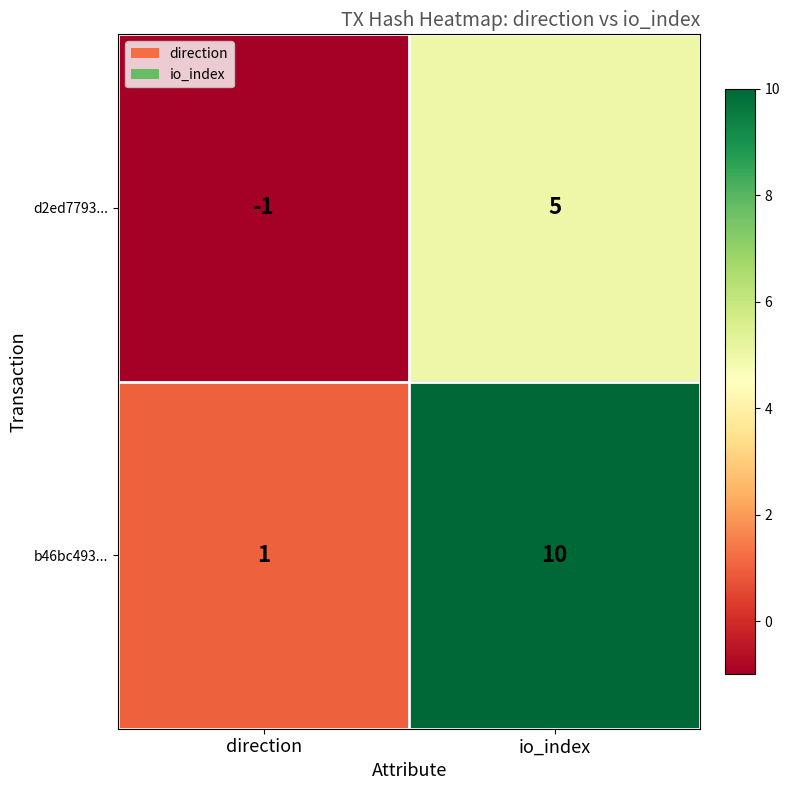

What is the difference between the maximum and minimum values in the d2ed7793... series?

6